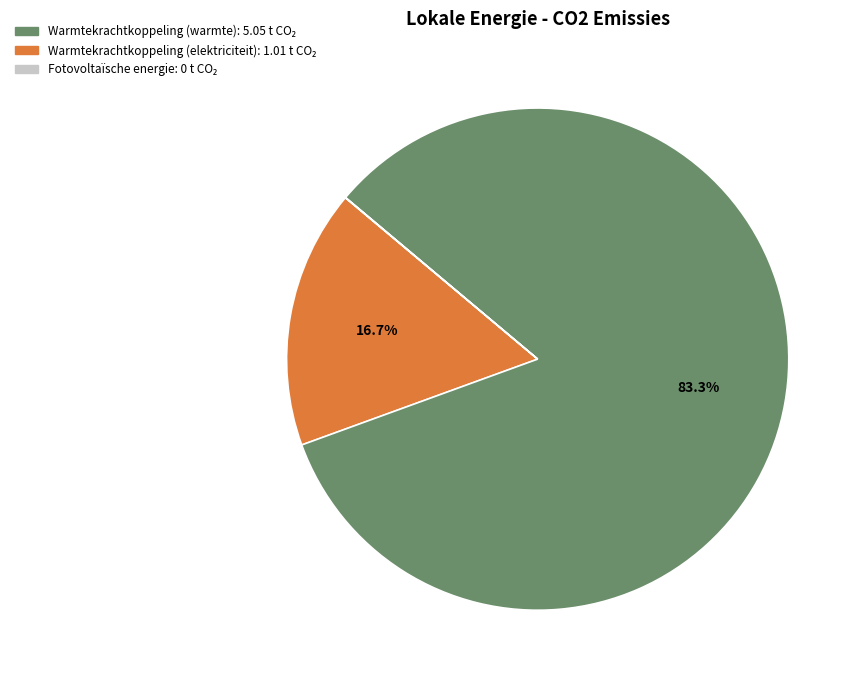

Is there a majority slice in this chart?

Yes